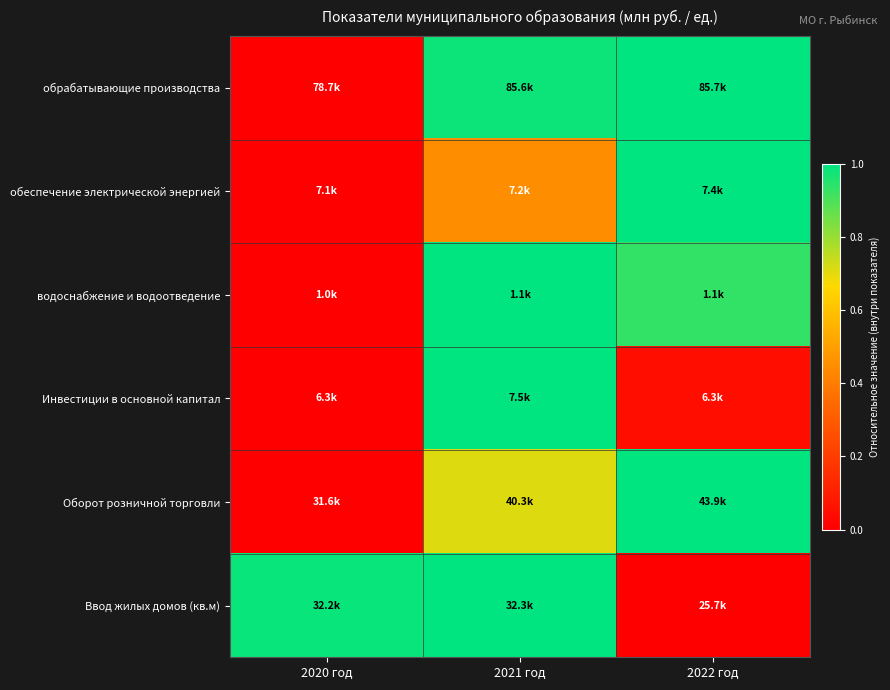

Which label corresponds to the largest value in the chart?

2022 год